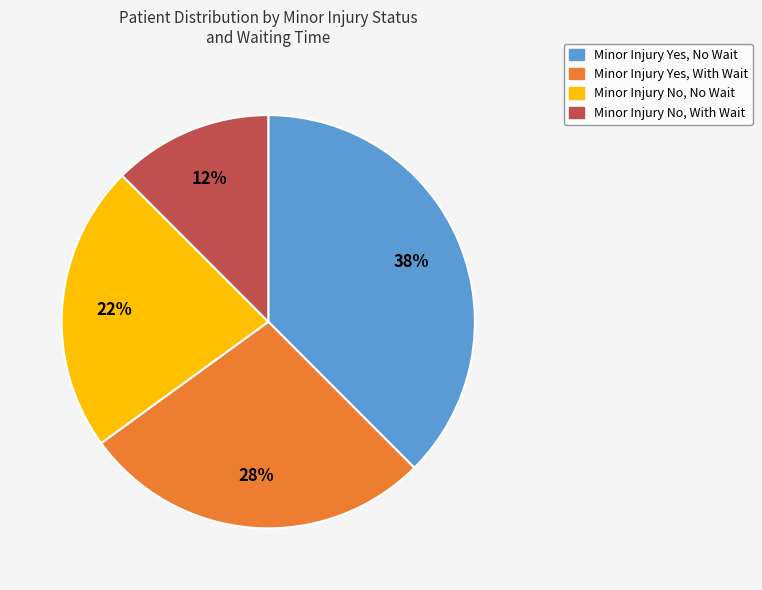

To the nearest percent, what is the average slice percentage?

25%